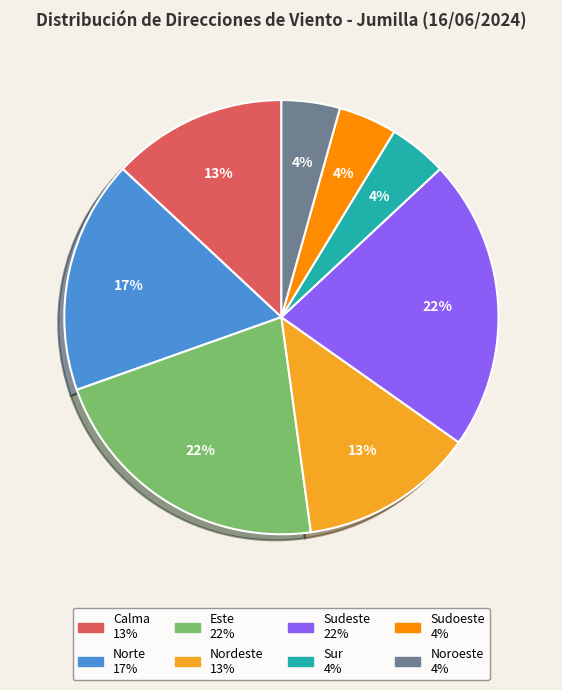

Is there a majority slice in this chart?

No